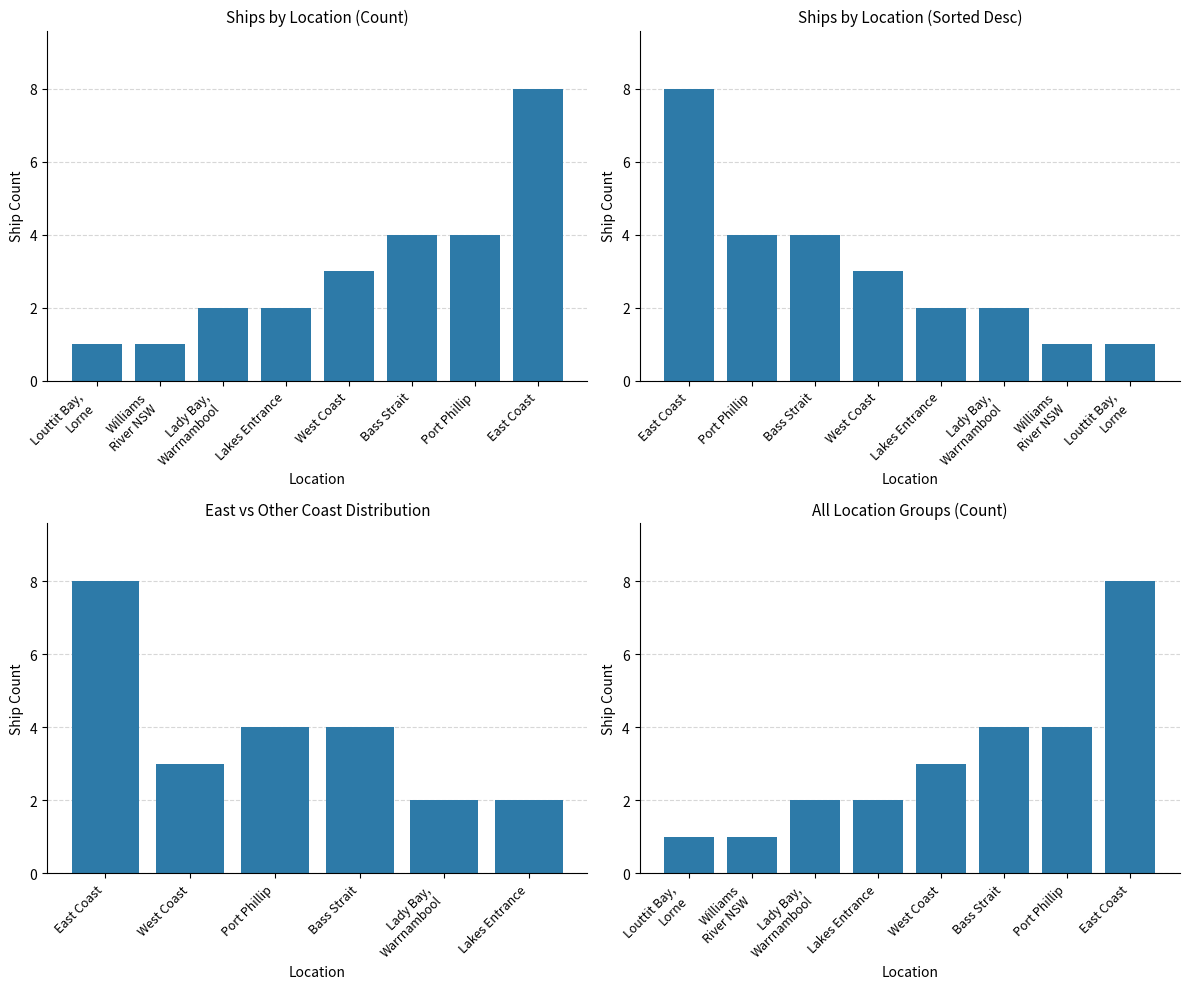

Are the bars grouped side by side (vs. stacked)?

No